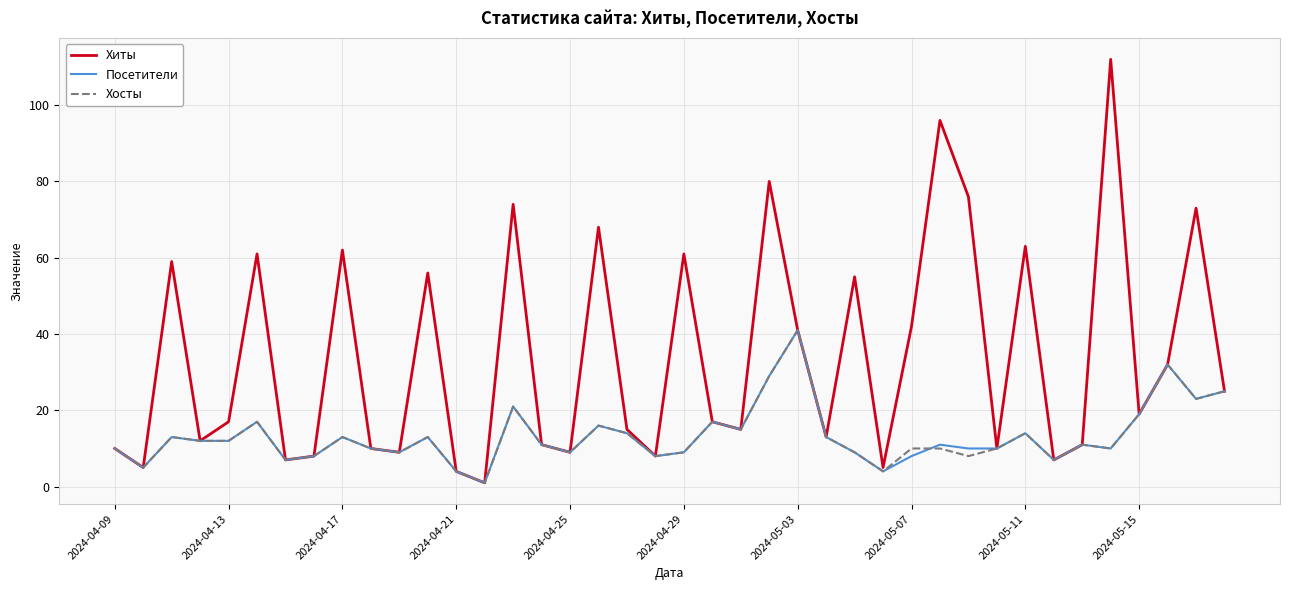

What is the average value of the Посетители series?

13